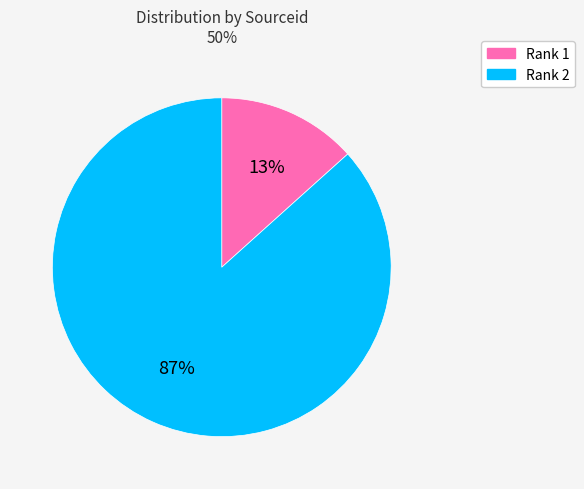

Is it true that Rank 2 is 95% of the pie?

False